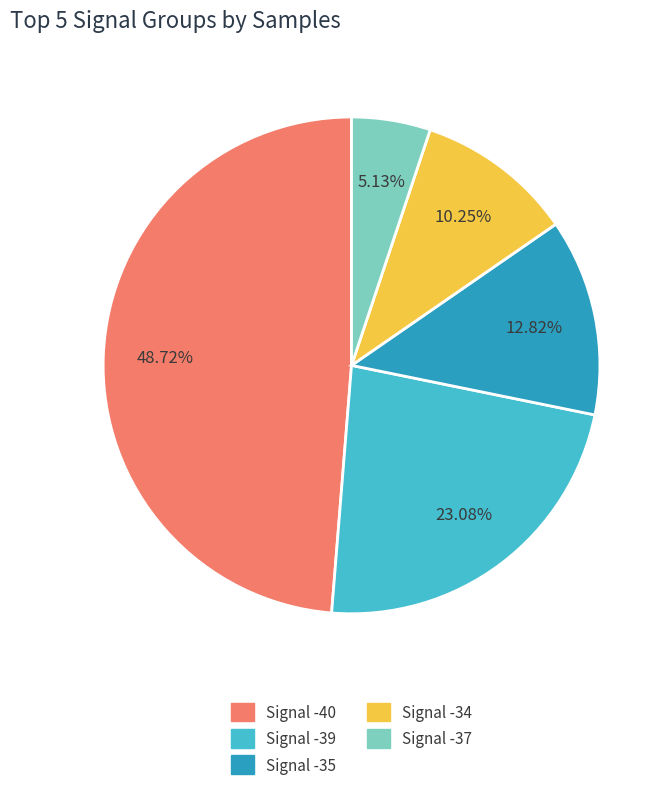

Is there a majority slice in this chart?

No